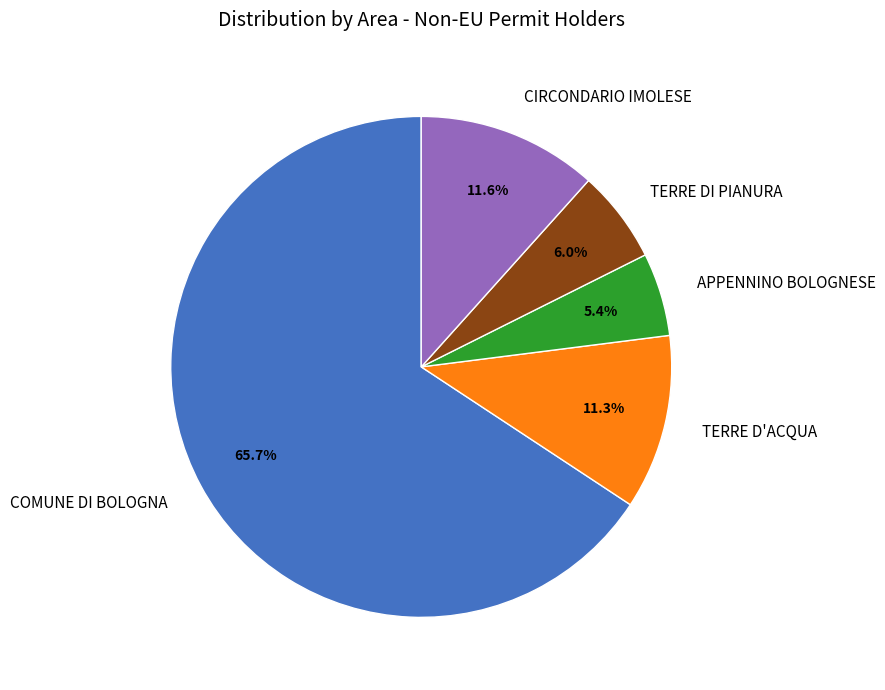

To the nearest percent, what is the average slice percentage?

20%